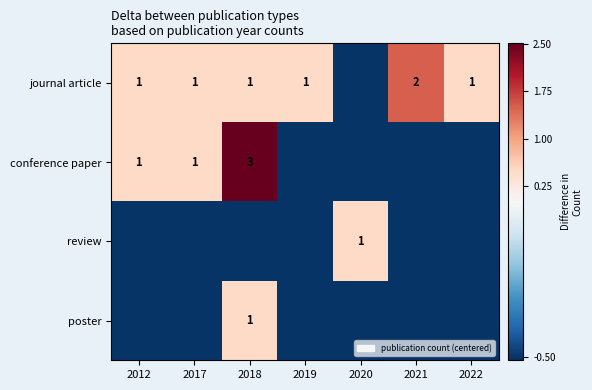

True or false: conference paper has a value of 1.0 at 2017.

True